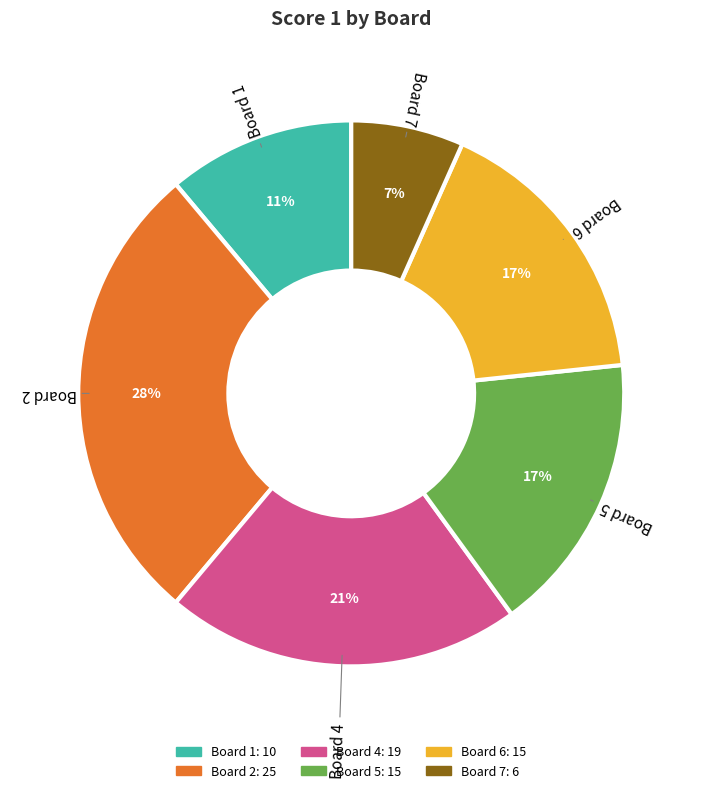

Is there a majority slice in this chart?

No